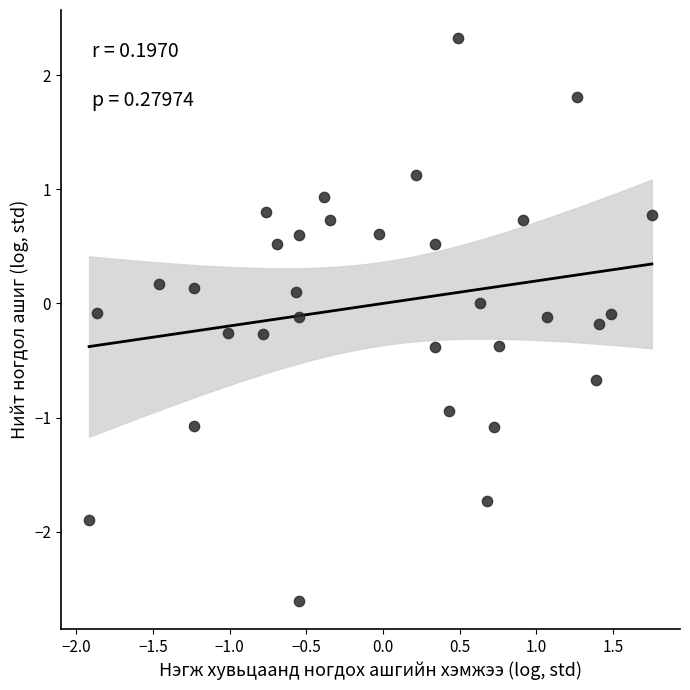

What is the range of Y values (max minus min)?

4.9